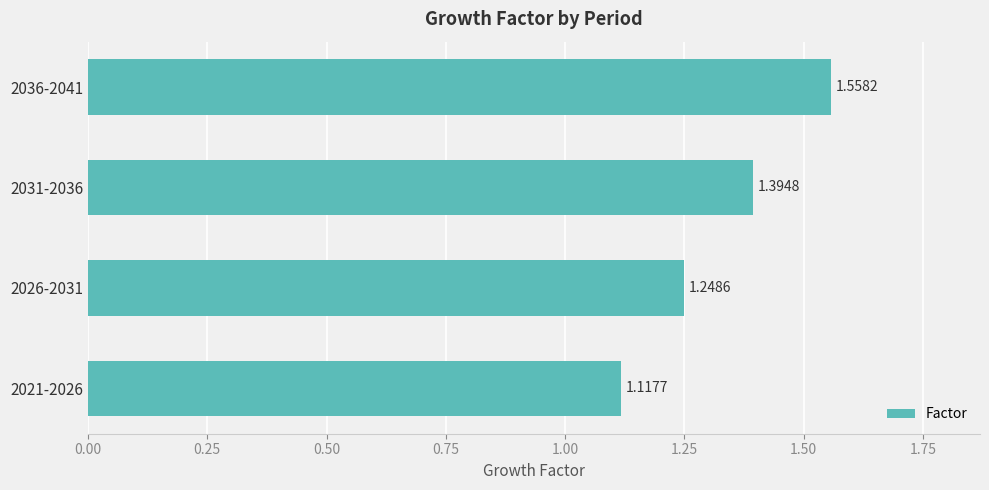

List the labels in order of value, largest first.

2036-2041, 2031-2036, 2026-2031, 2021-2026